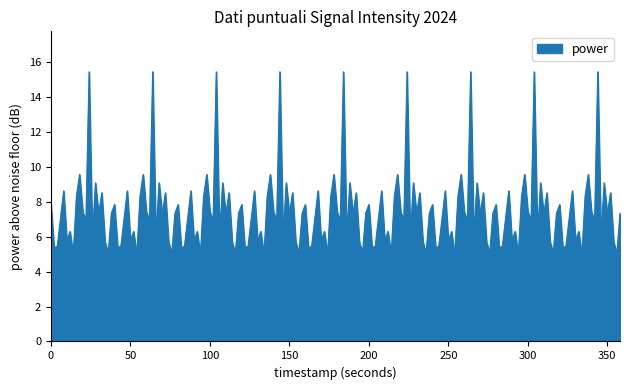

What is the difference between the maximum and minimum values?

10.5